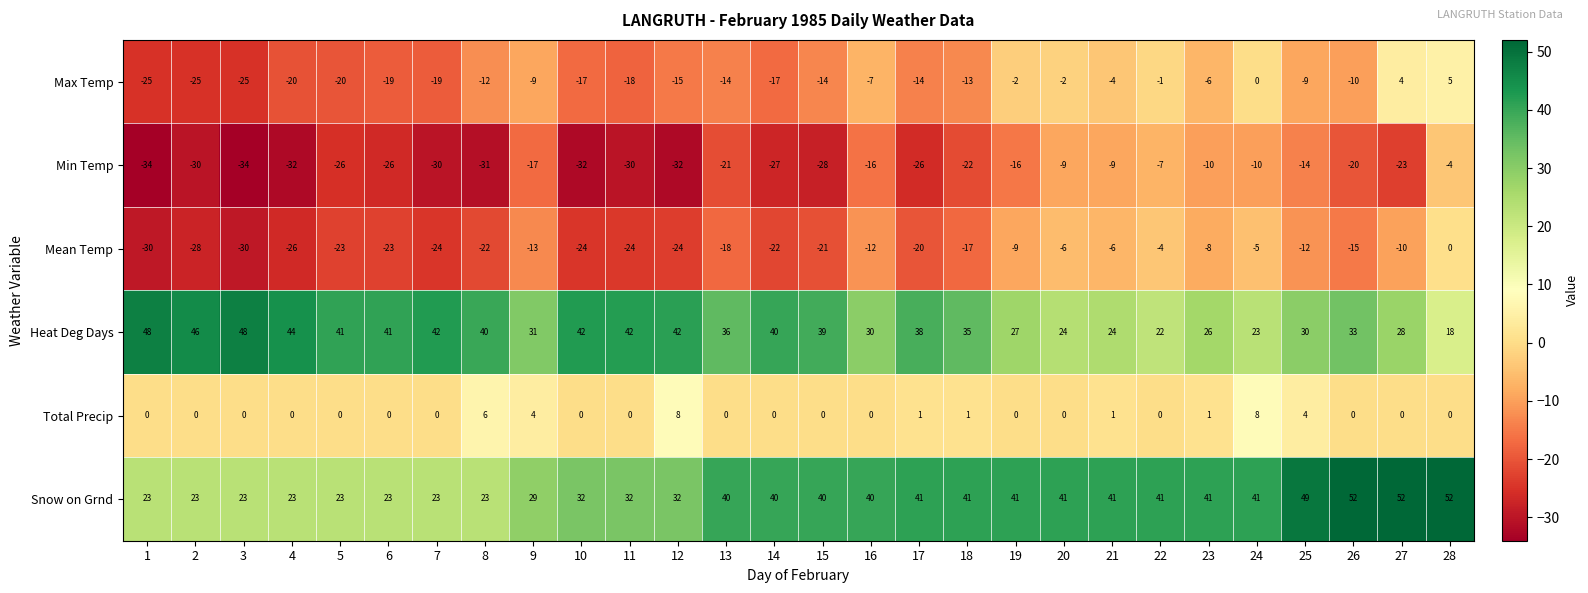

True or false: Total Precip has a value of 0 at 15.

True